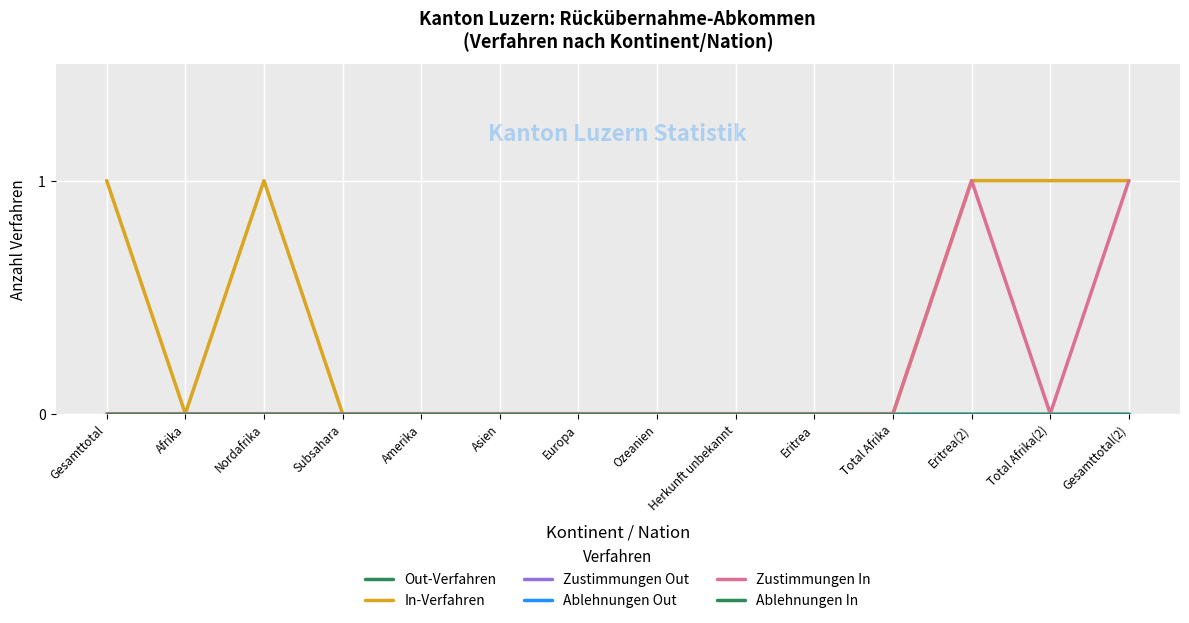

Does the chart have visible grid lines?

Yes